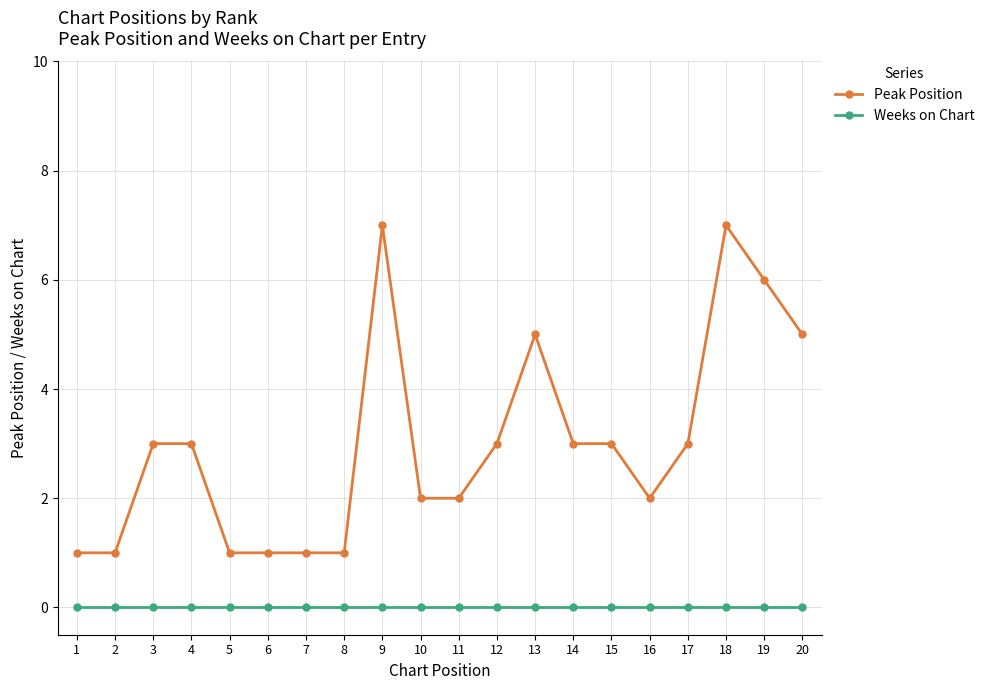

How many categories are shown in the chart?

20